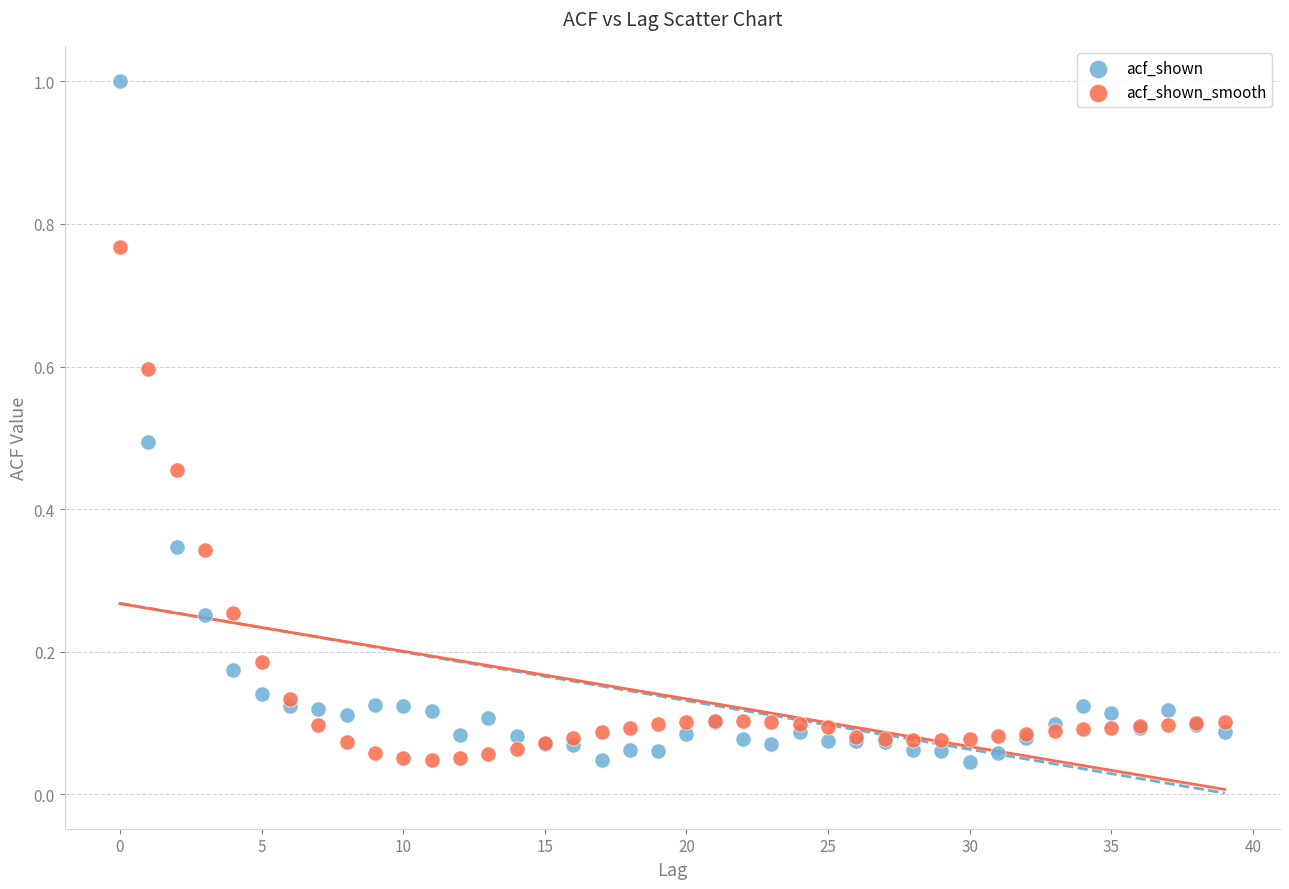

Which series has the largest Y range (max minus min)?

acf_shown